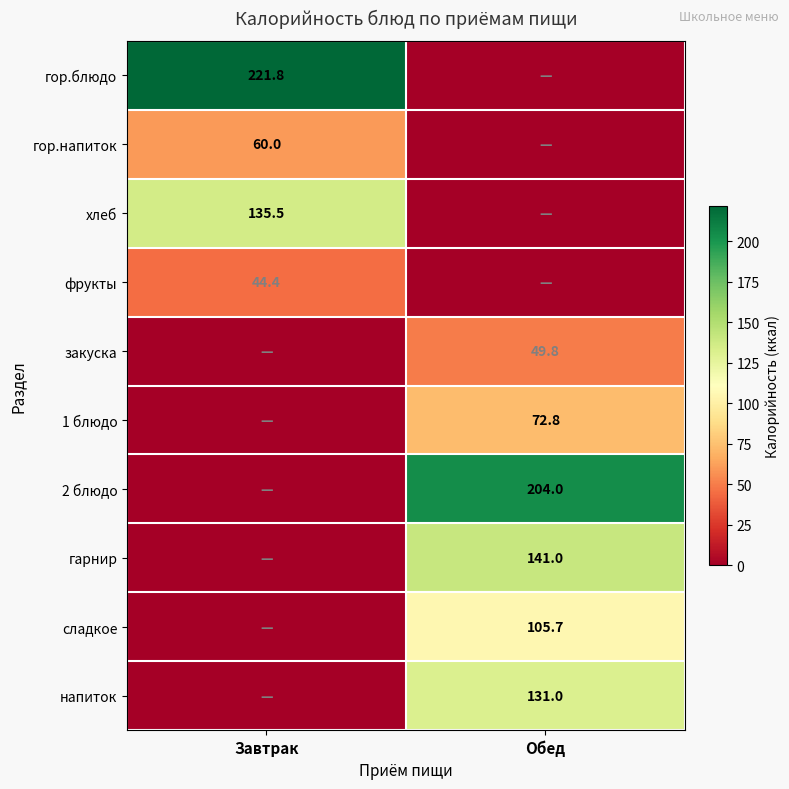

At which category is the sum across all series the highest?

Обед